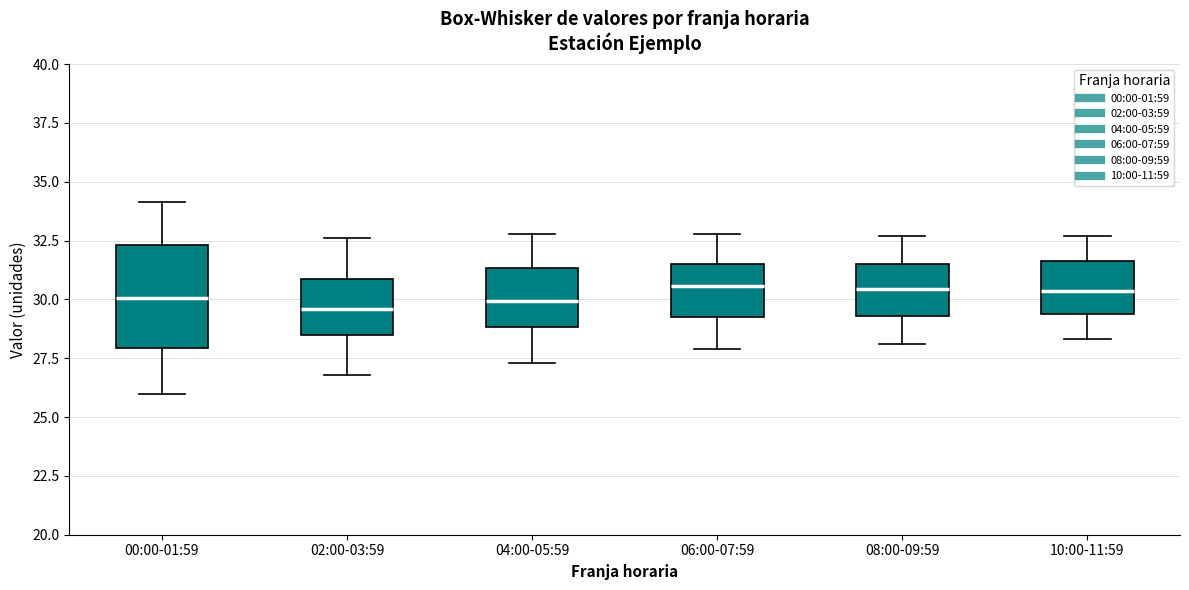

Where is the upper edge of the box for 04:00-05:59 on the y-axis? The values are not printed on the chart, so give them approximately, as read against the axis.

31.5